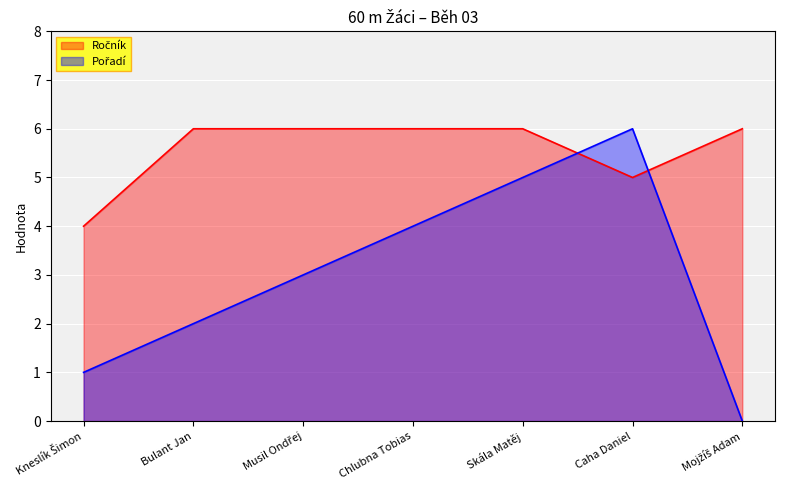

At how many categories does at least one series exceed 3?

7